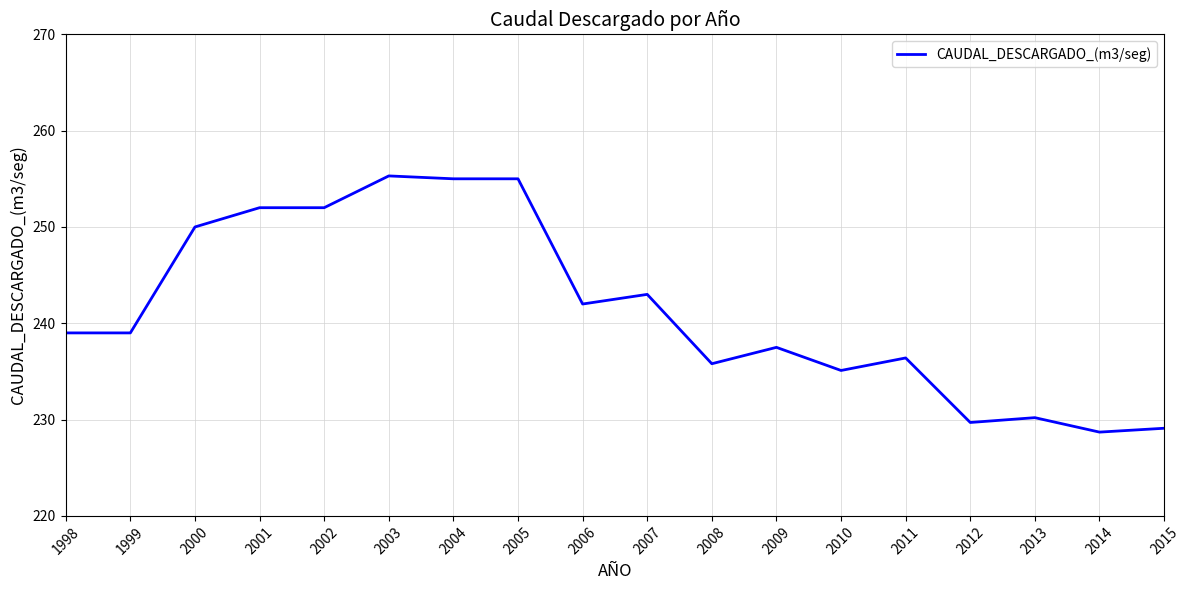

Approximately how many times larger is the value at 2012 compared to 2001?

0.9